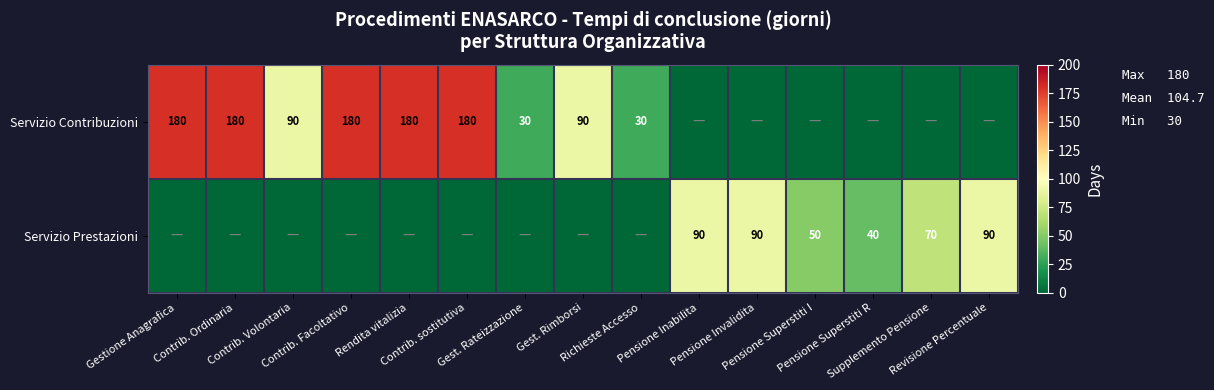

At which category is the sum across all series the highest?

Gestione Anagrafica